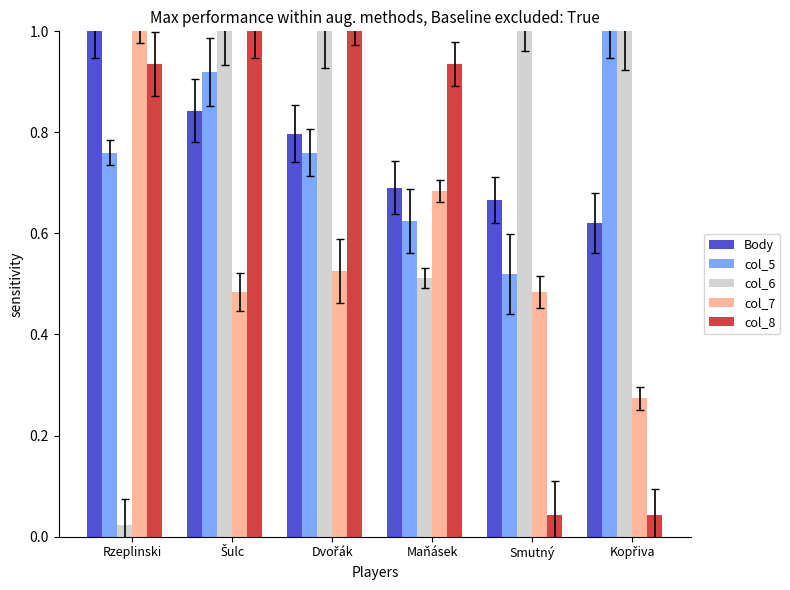

What is the difference between the maximum and second lowest values in the col_7 series?

0.5